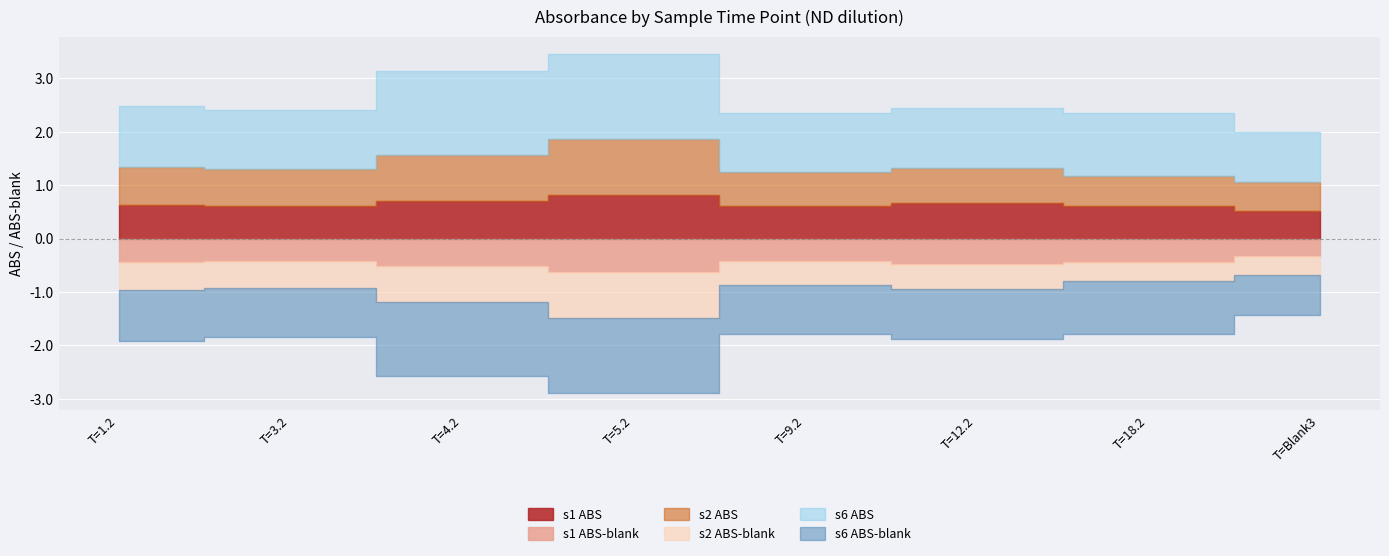

True or false: s6 ABS-blank and s1 ABS-blank intersect in this chart.

False